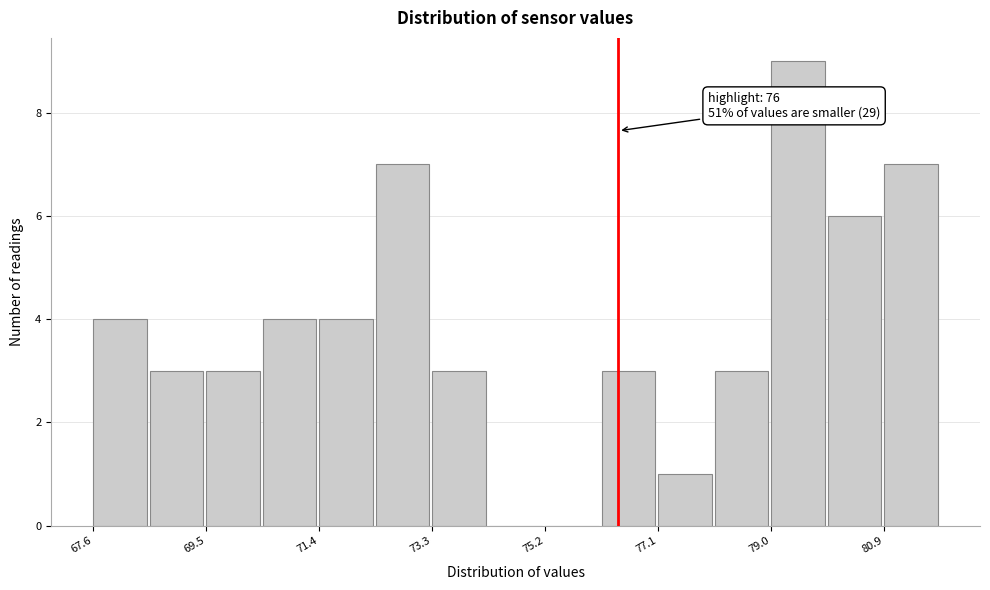

Which range on the x-axis has the tallest bar?

79.0 to 80.0